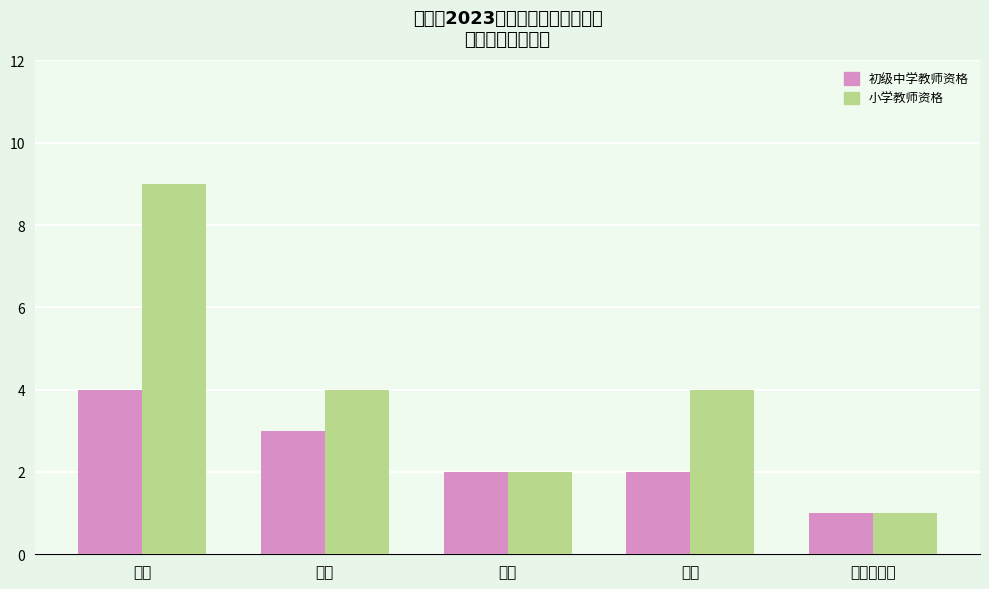

Is it true that 小学教师资格 equals 2 at 英语?

True